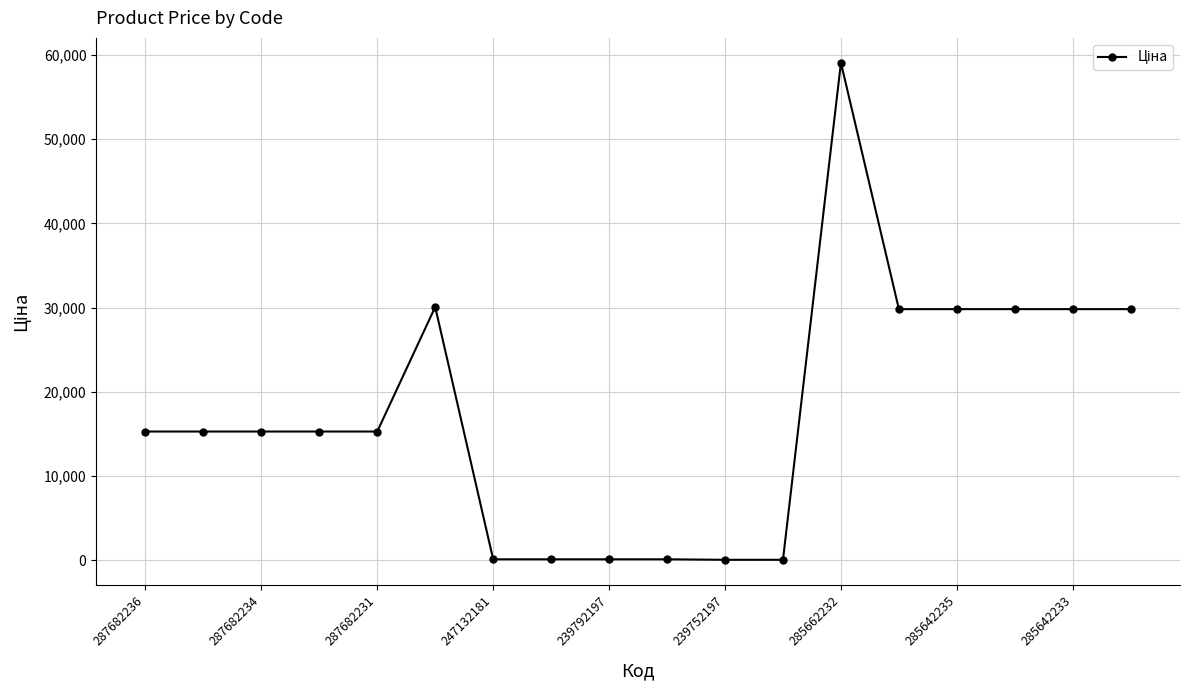

How many series are shown in this chart?

1